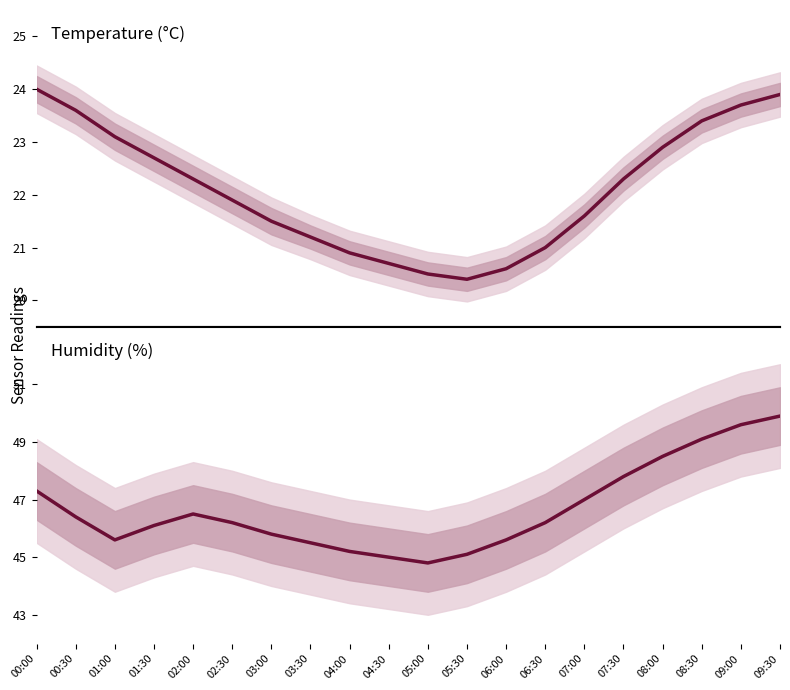

Is the value of humidity_mean at 01:30 greater than the value of temperature_mean at 03:00?

Yes